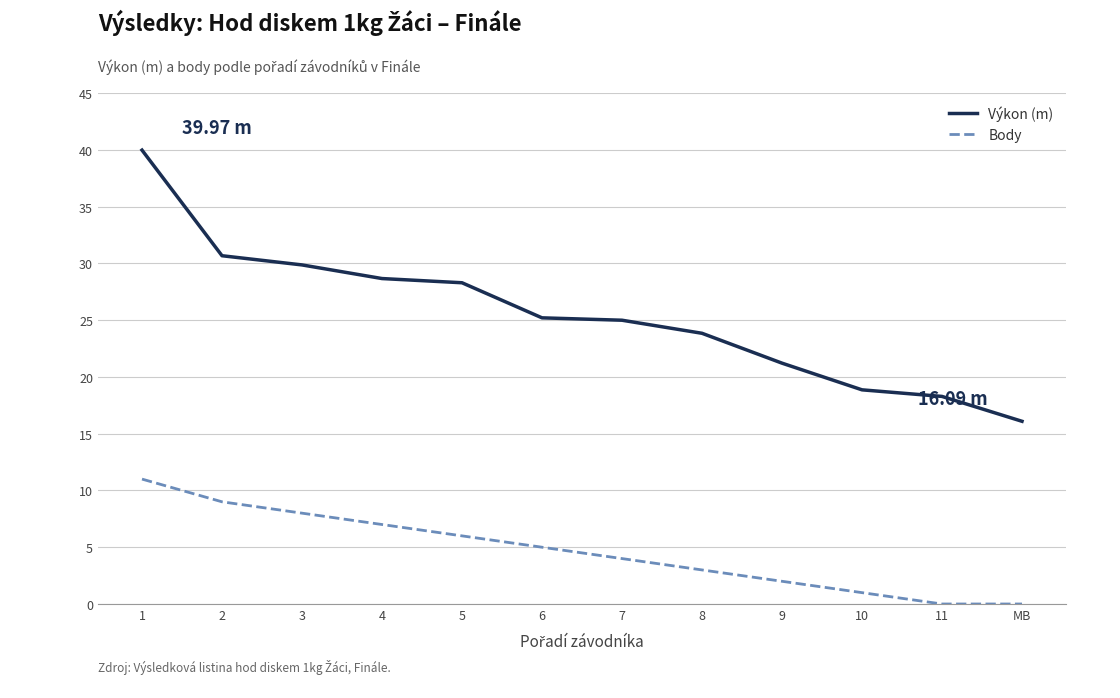

The value of Výkon (m) at 3 is 42.6. True or false?

False